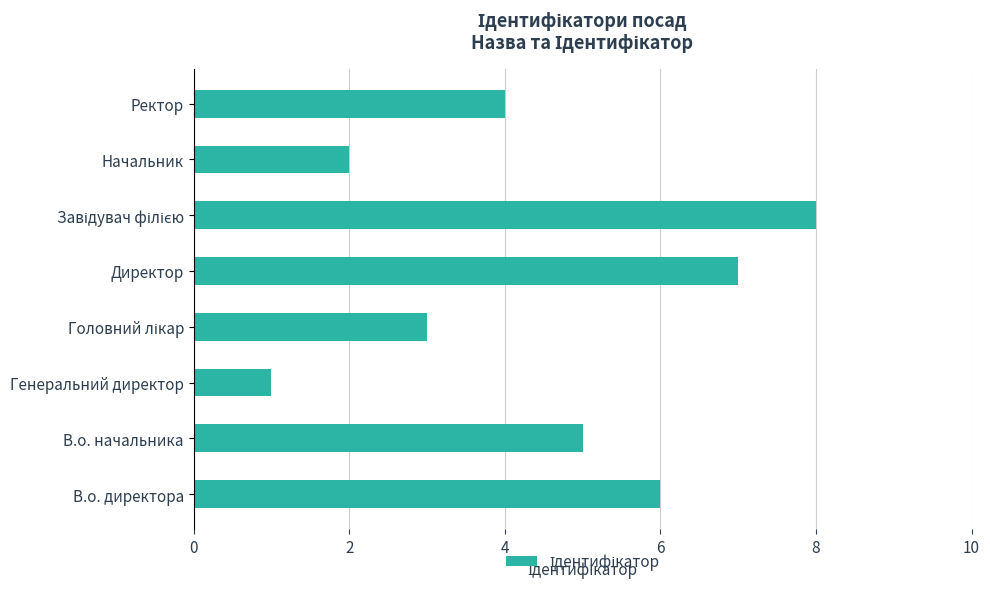

What is the change in value from Директор to Начальник?

-5